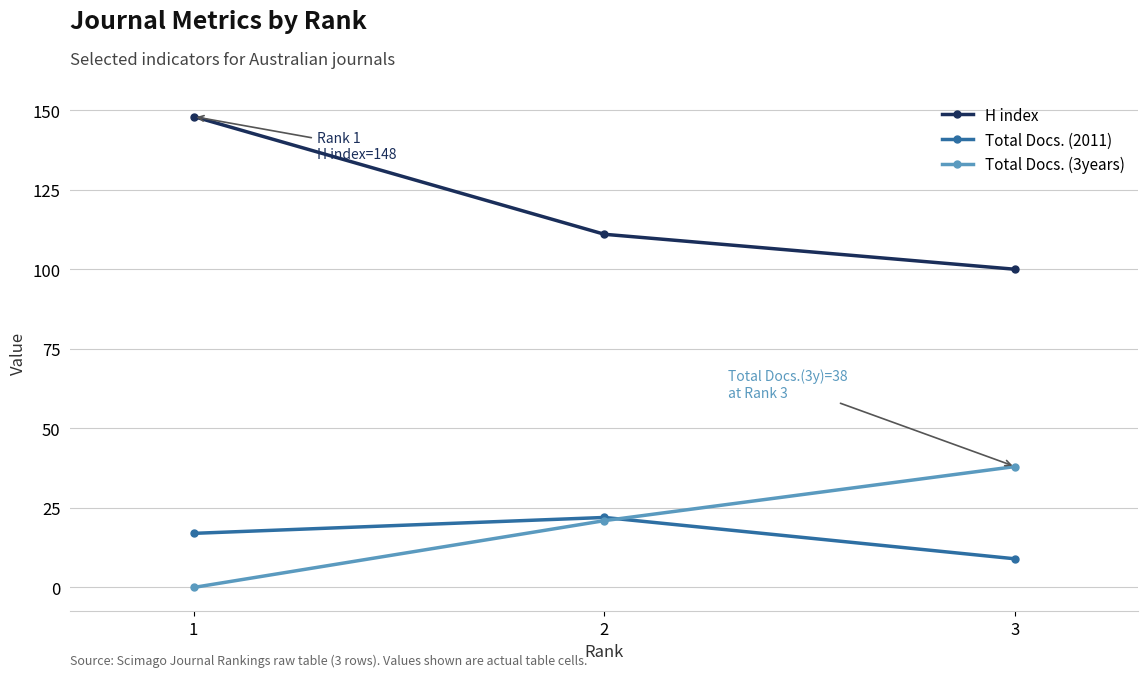

Which category has the highest value in the Total Docs. (2011) series?

2